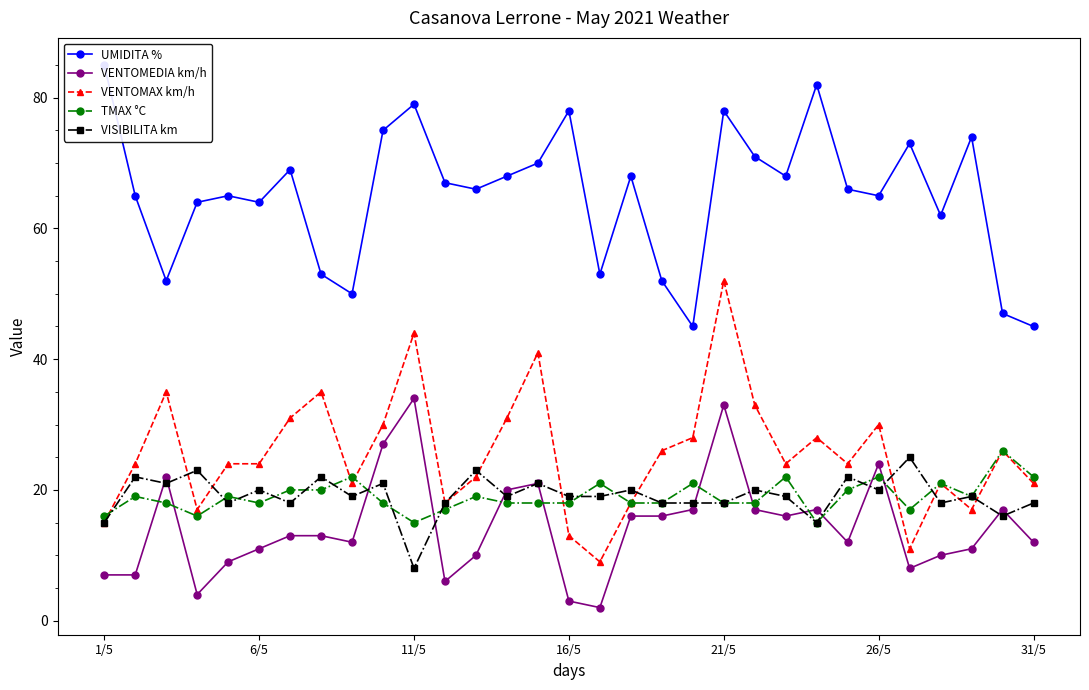

At how many categories does at least one series exceed 29?

31